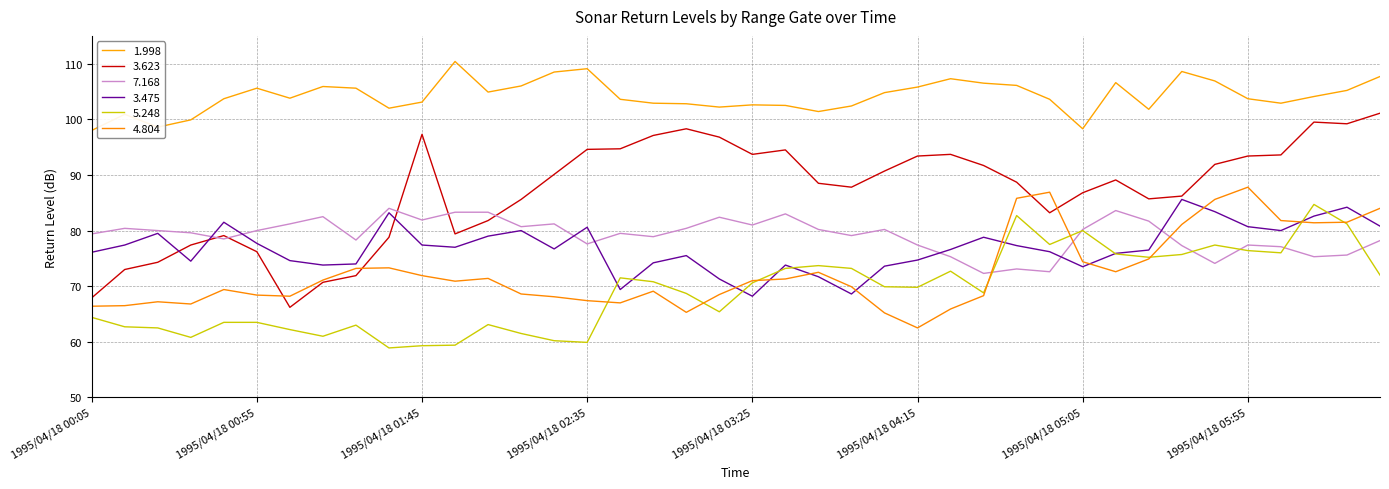

Does the chart have visible grid lines?

Yes